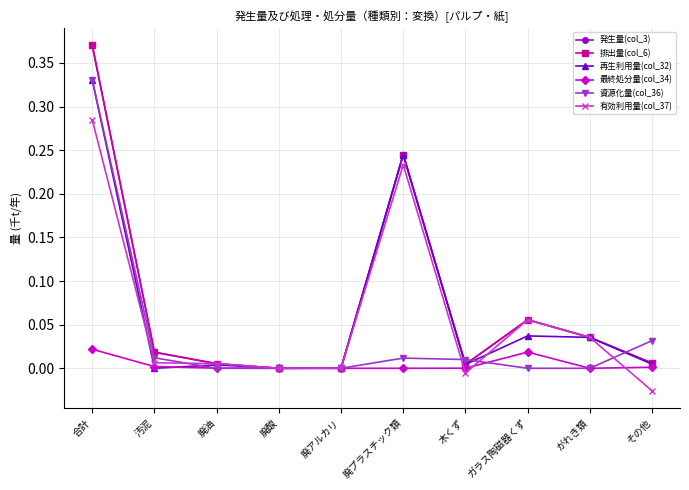

At which category does the chart reach its peak across all series?

合計